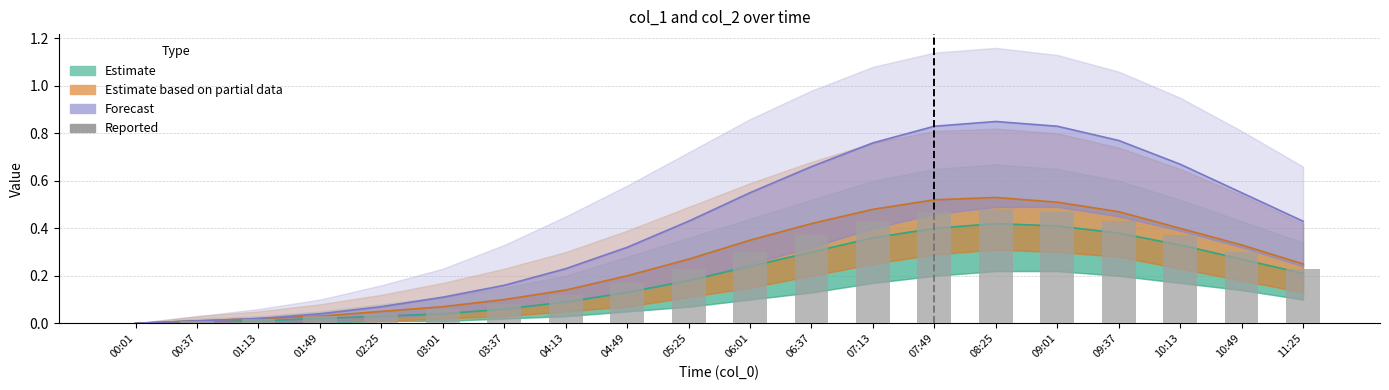

What is the difference between the values at 03:01 and 11:25?

0.2